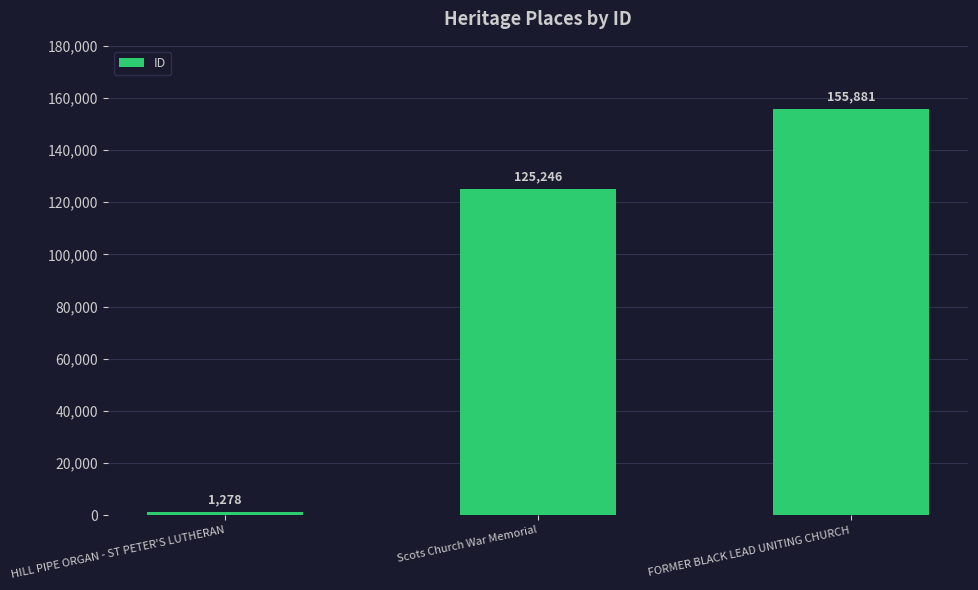

Reading left to right, transcribe all the data shown in this chart.

1278	125246	155881